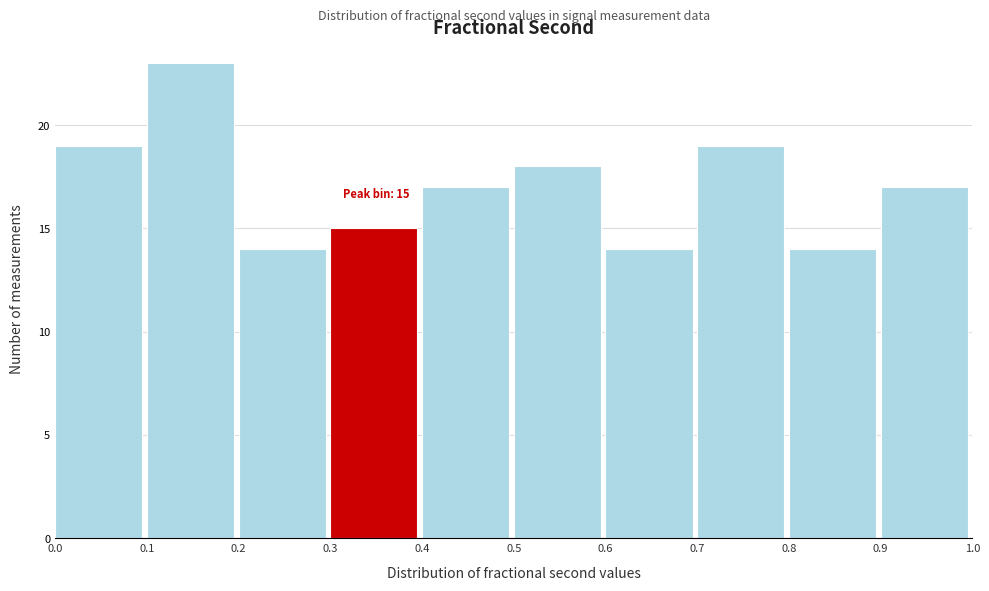

Which range on the x-axis has the tallest bar?

0.1 to 0.2